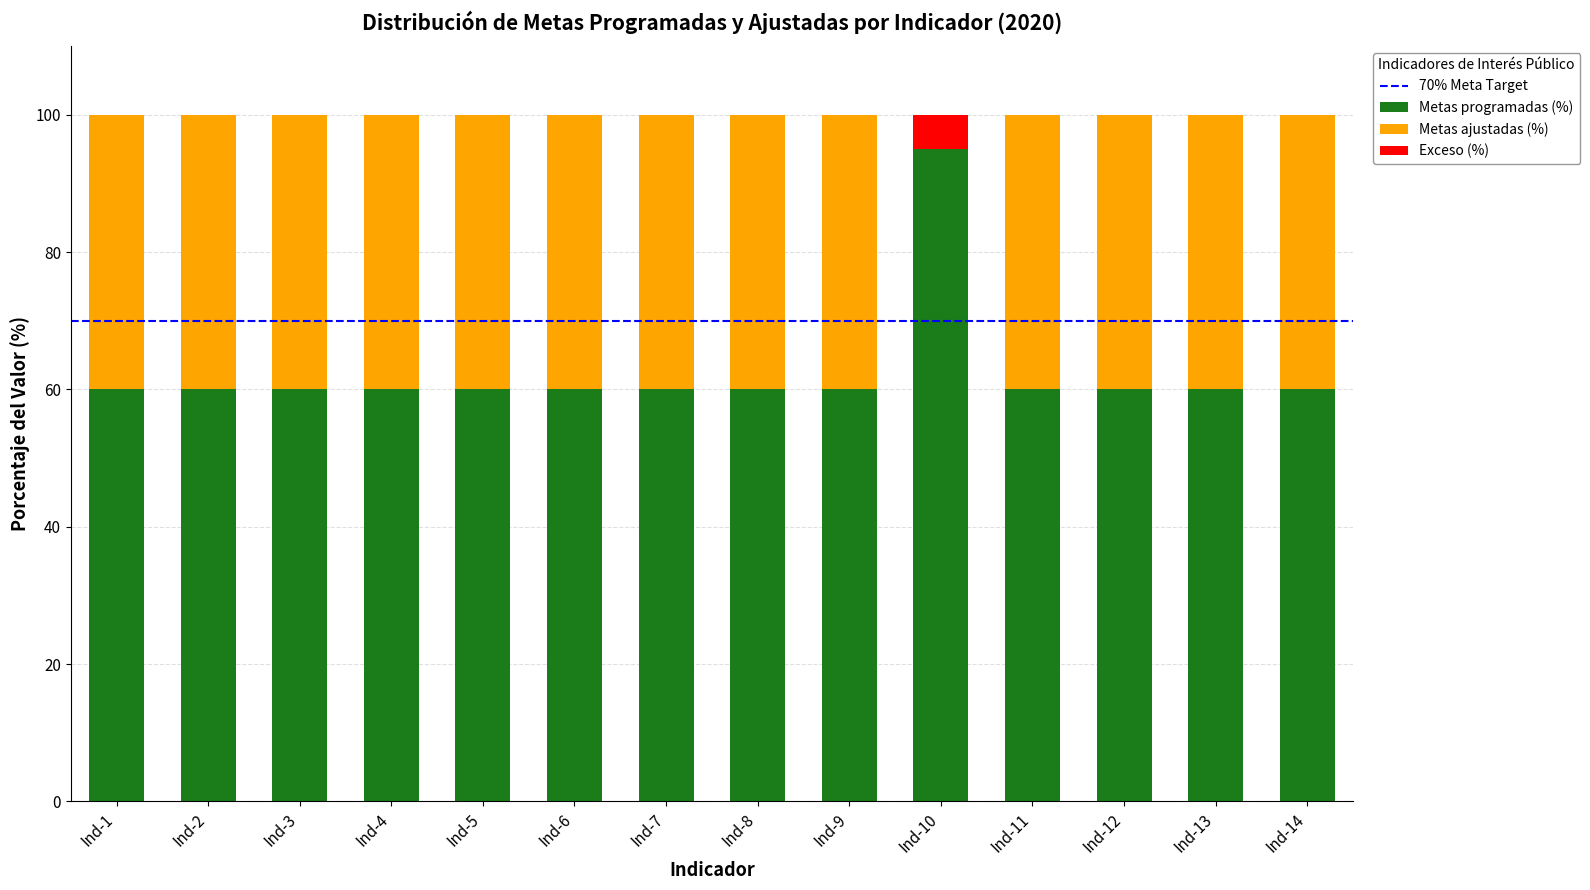

What is the highest value of the Metas programadas (%) series?

95.0